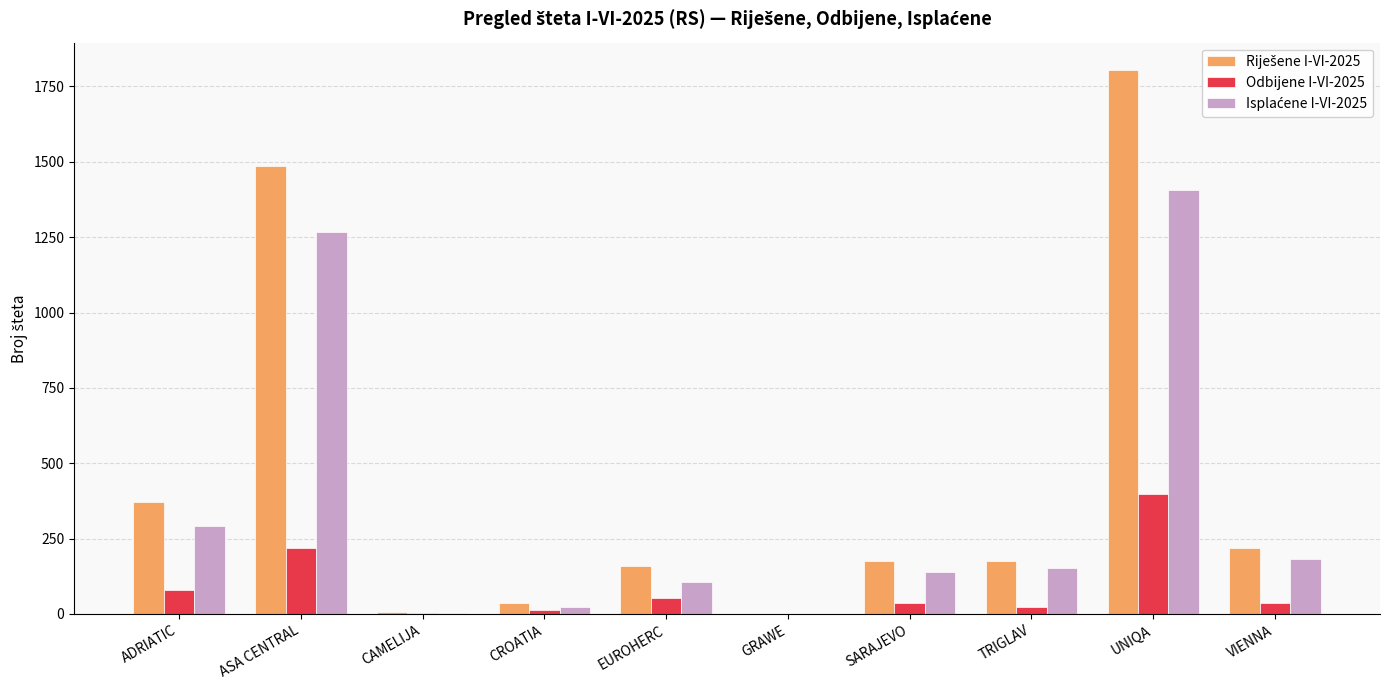

Which category has the highest value across all series?

UNIQA